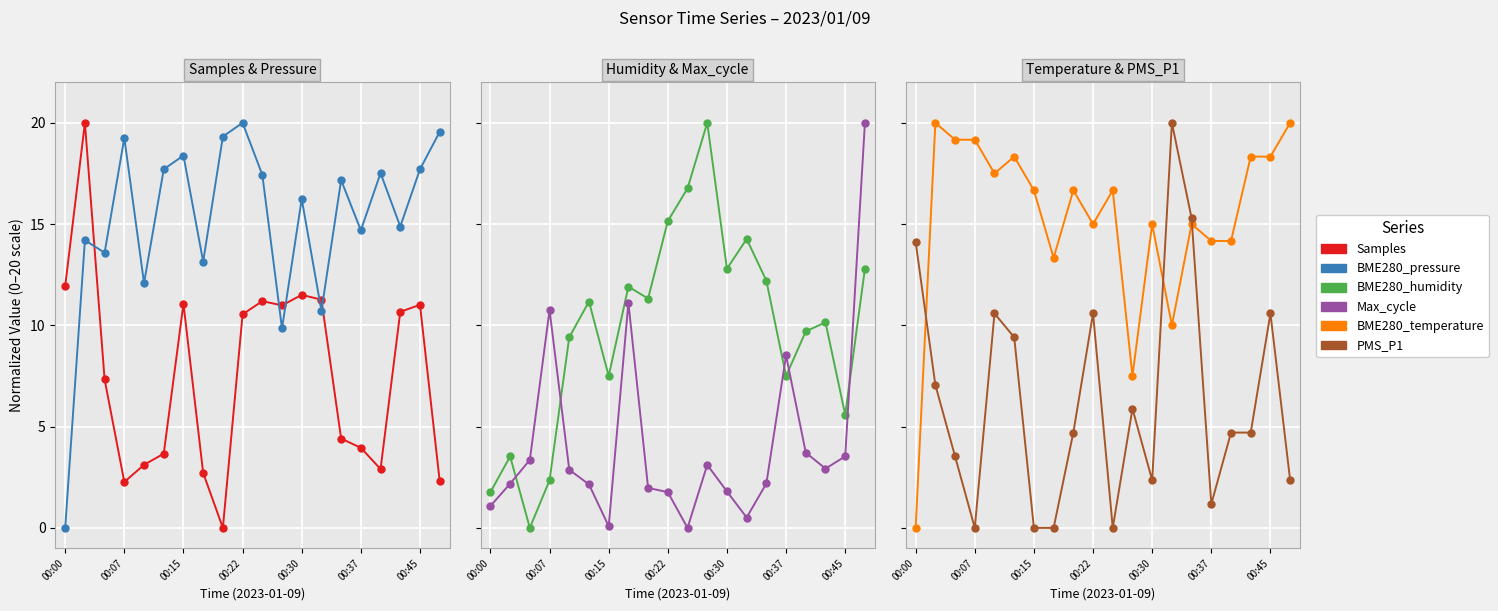

True or false: BME280_pressure and BME280_temperature intersect in this chart.

True